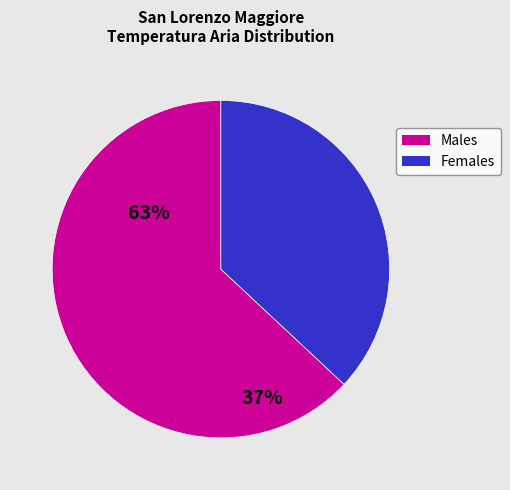

True or false: Females accounts for 24% of the total.

False